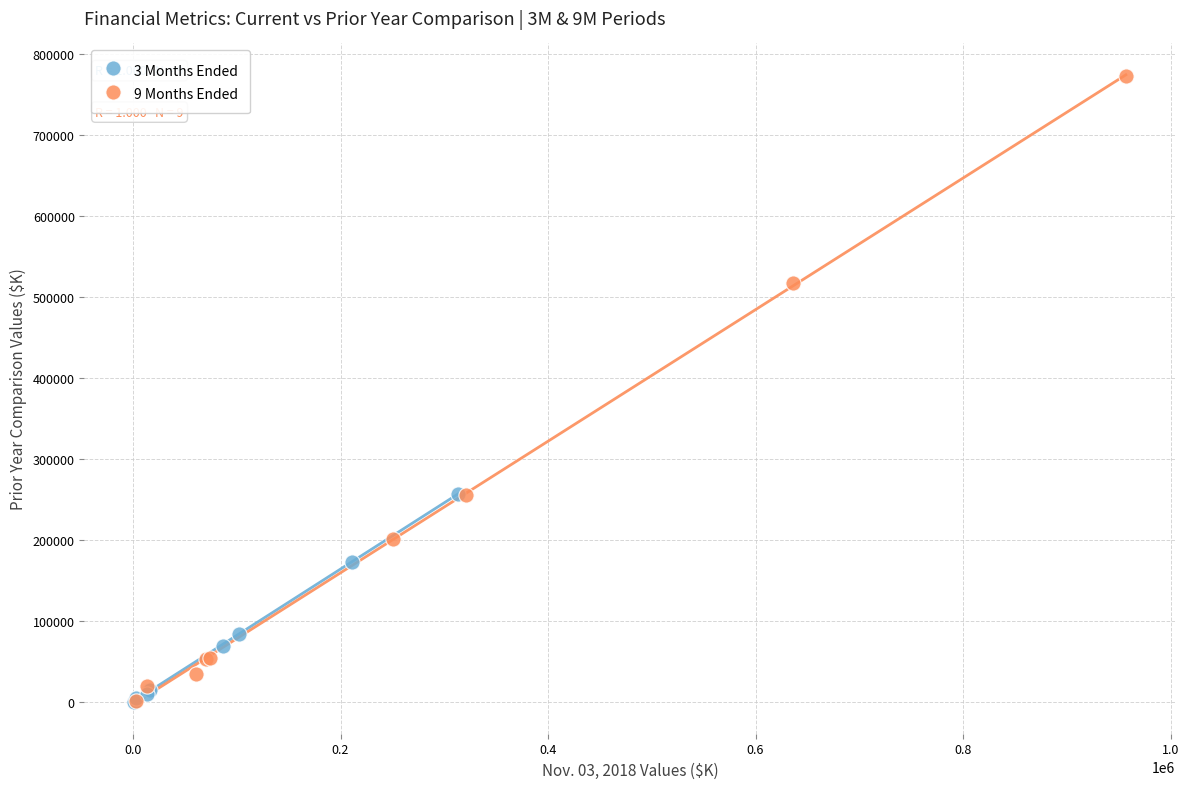

Which series has the widest spread of Y values?

9 Months Ended